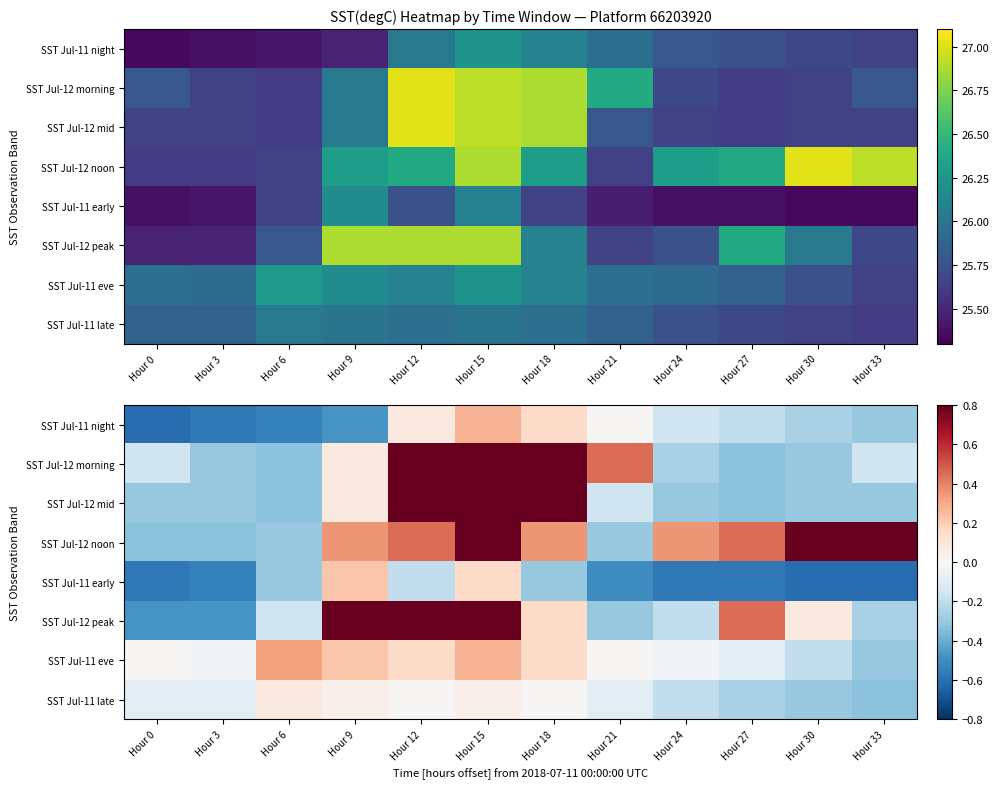

How many values in the SST Jul-12 mid series are below 0?

8